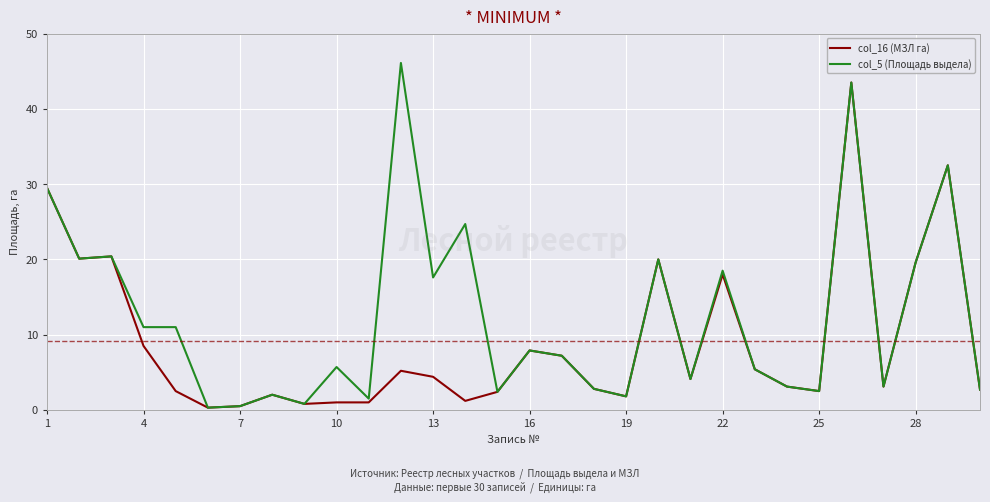

Rank the series by their average value, from highest to lowest.

col_5 (Площадь выдела), col_16 (МЗЛ га)